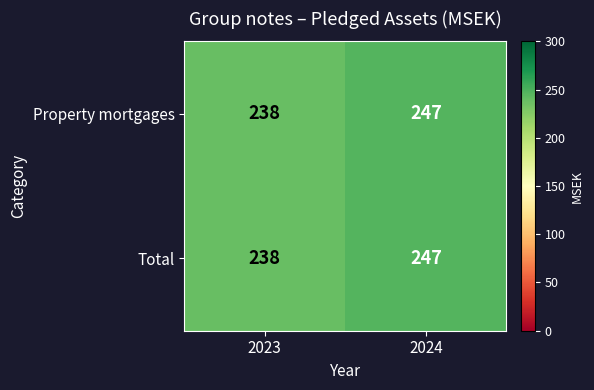

At how many categories does at least one series exceed 239?

1